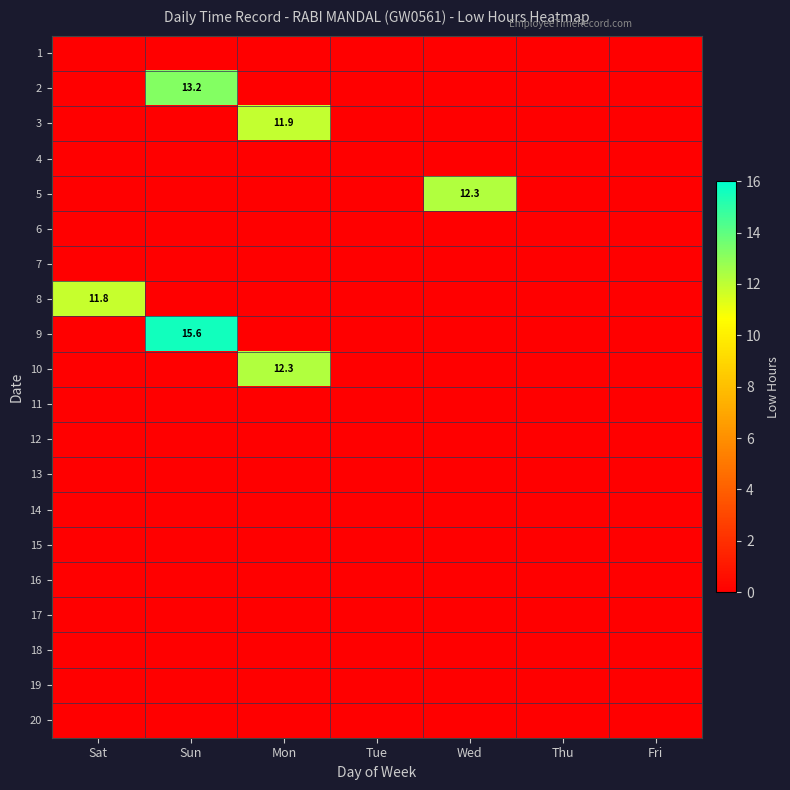

Is it true that 3 equals 11.9 at Mon?

True